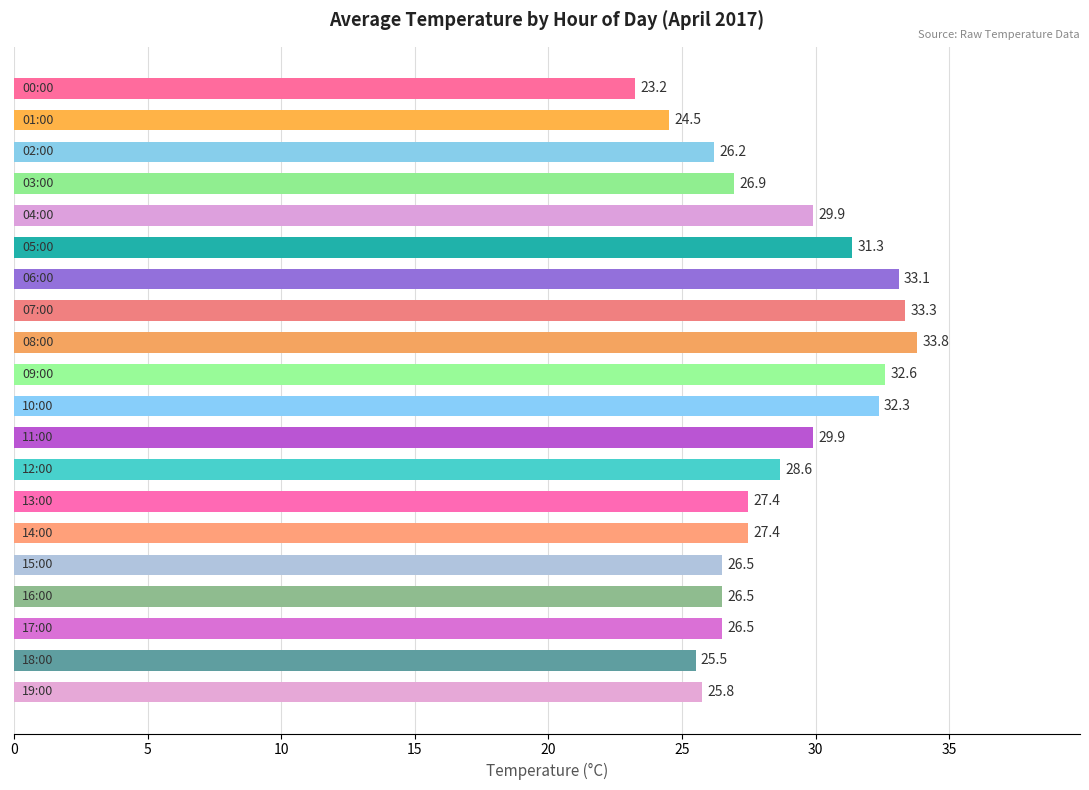

What is the value of the 3rd bar from the top?

26.2